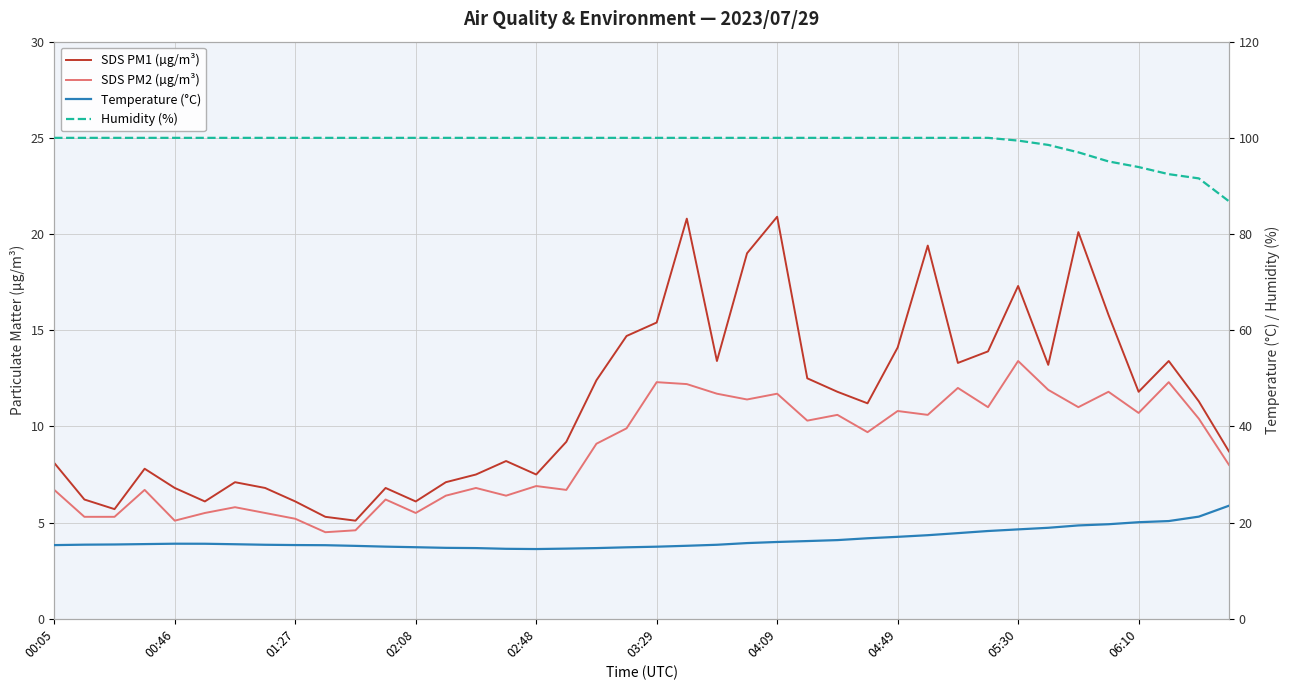

Which series has the largest total across all categories?

Humidity (%)